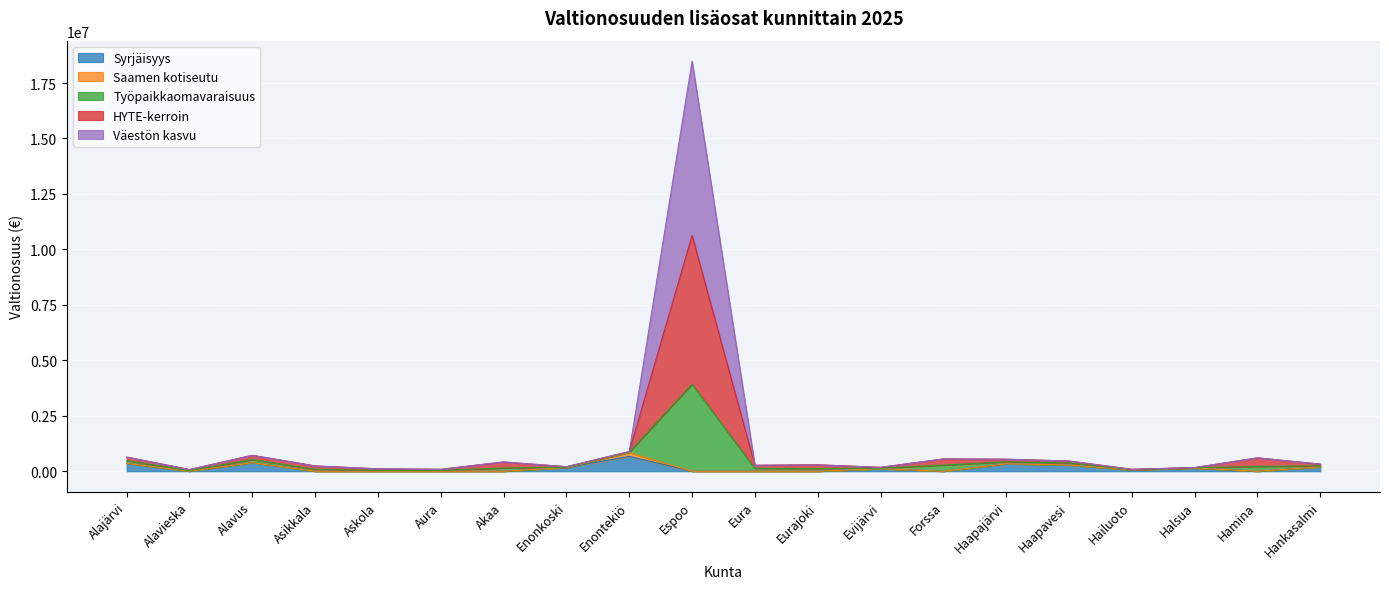

At how many categories does at least one series exceed 18158455?

1